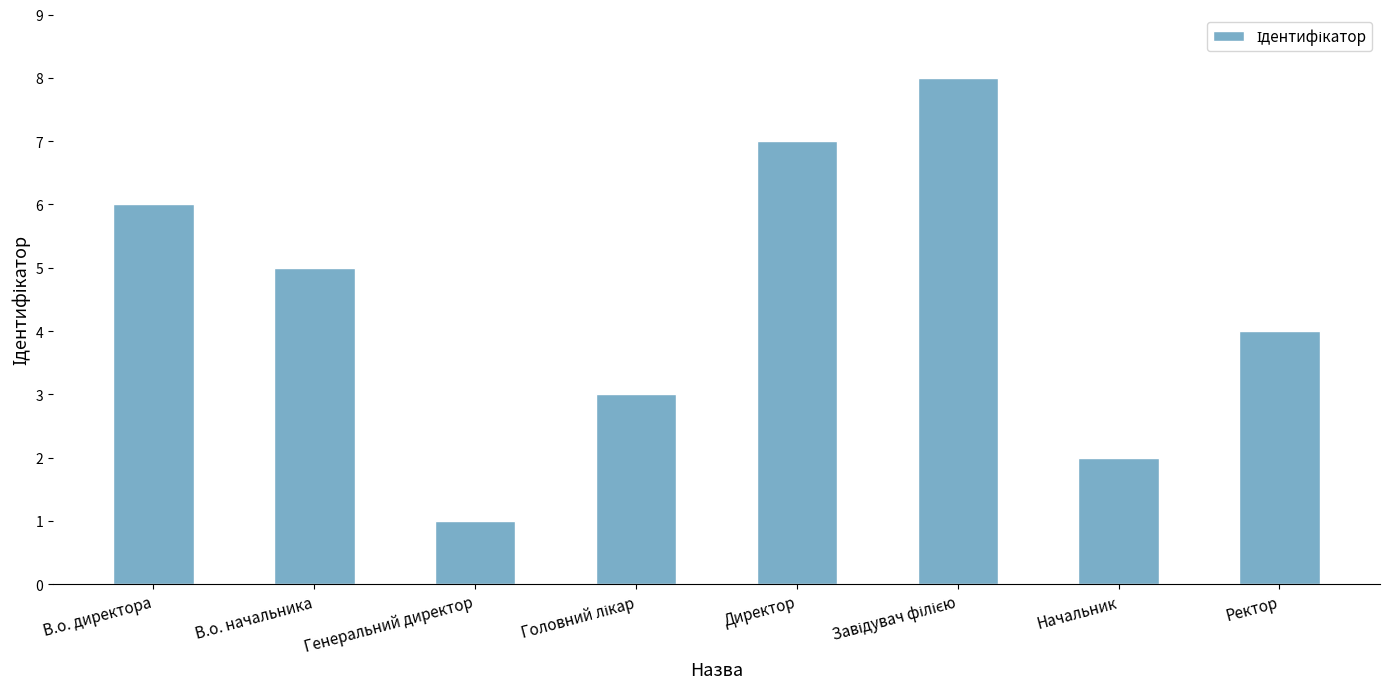

What is the difference between the maximum and minimum values?

7